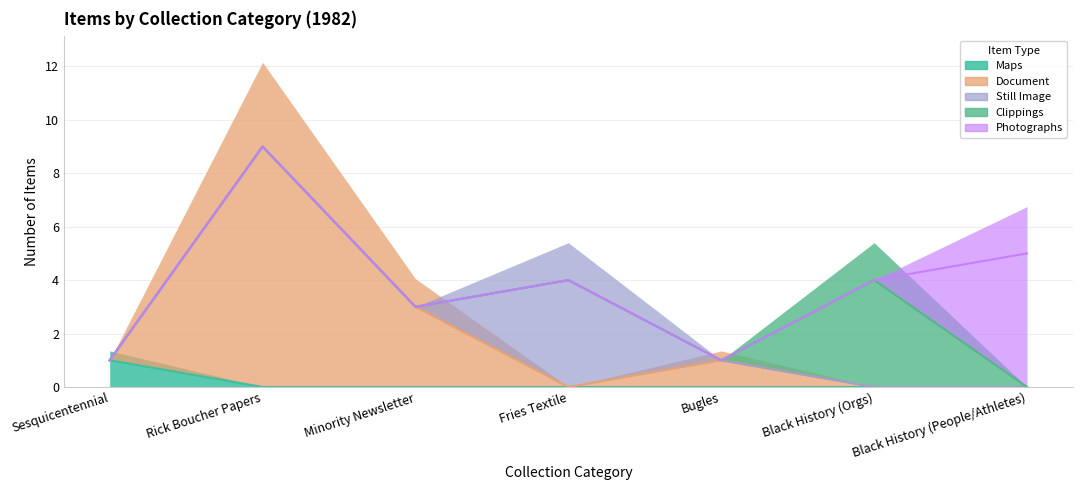

True or false: Still Image has more than 2 interior local peaks.

False